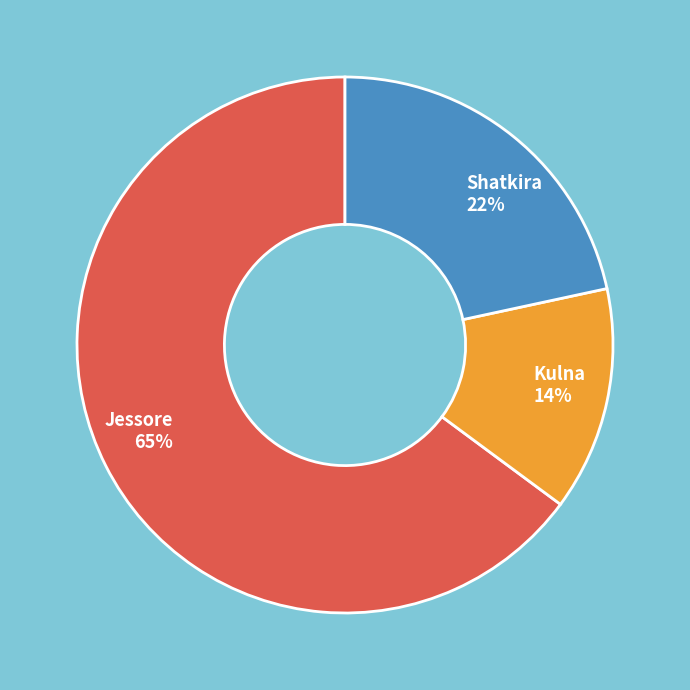

What percentage is the Shatkira 22% slice, to the nearest percent?

22%